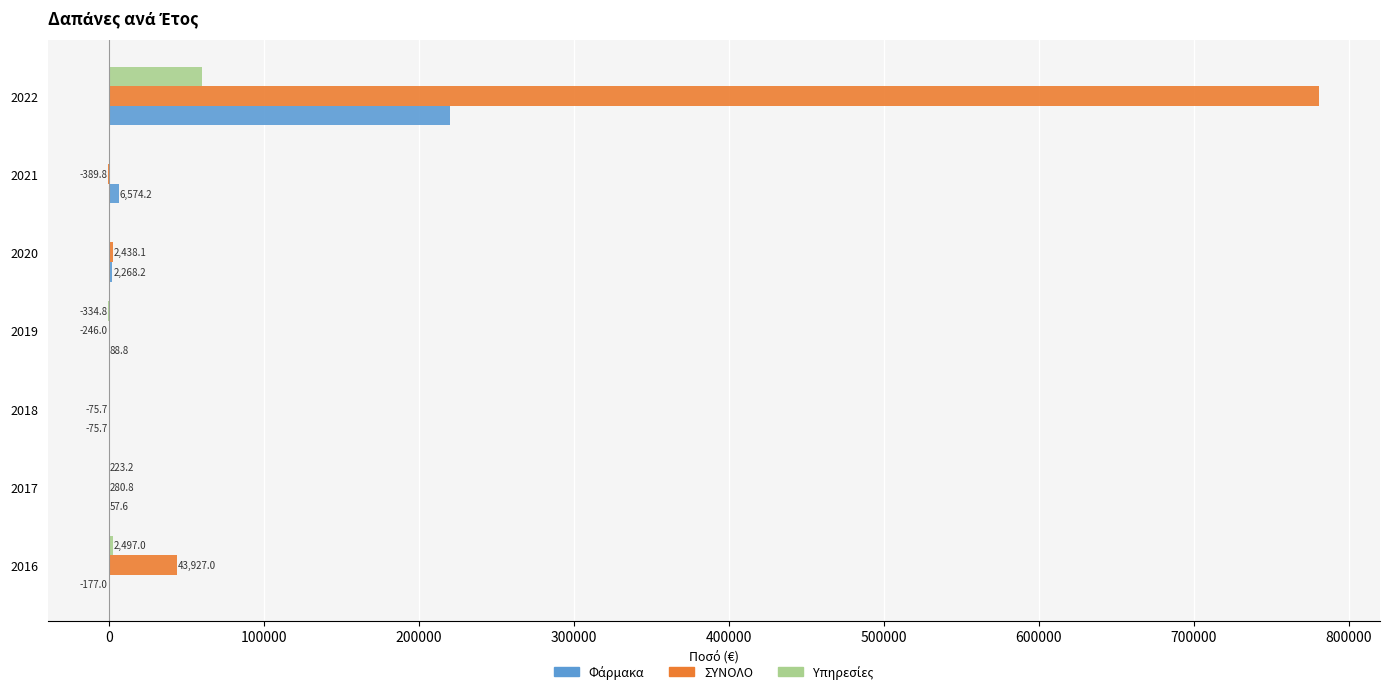

What is the sum of the ΣΥΝΟΛΟ values at 2020 and 2022?

783652.2